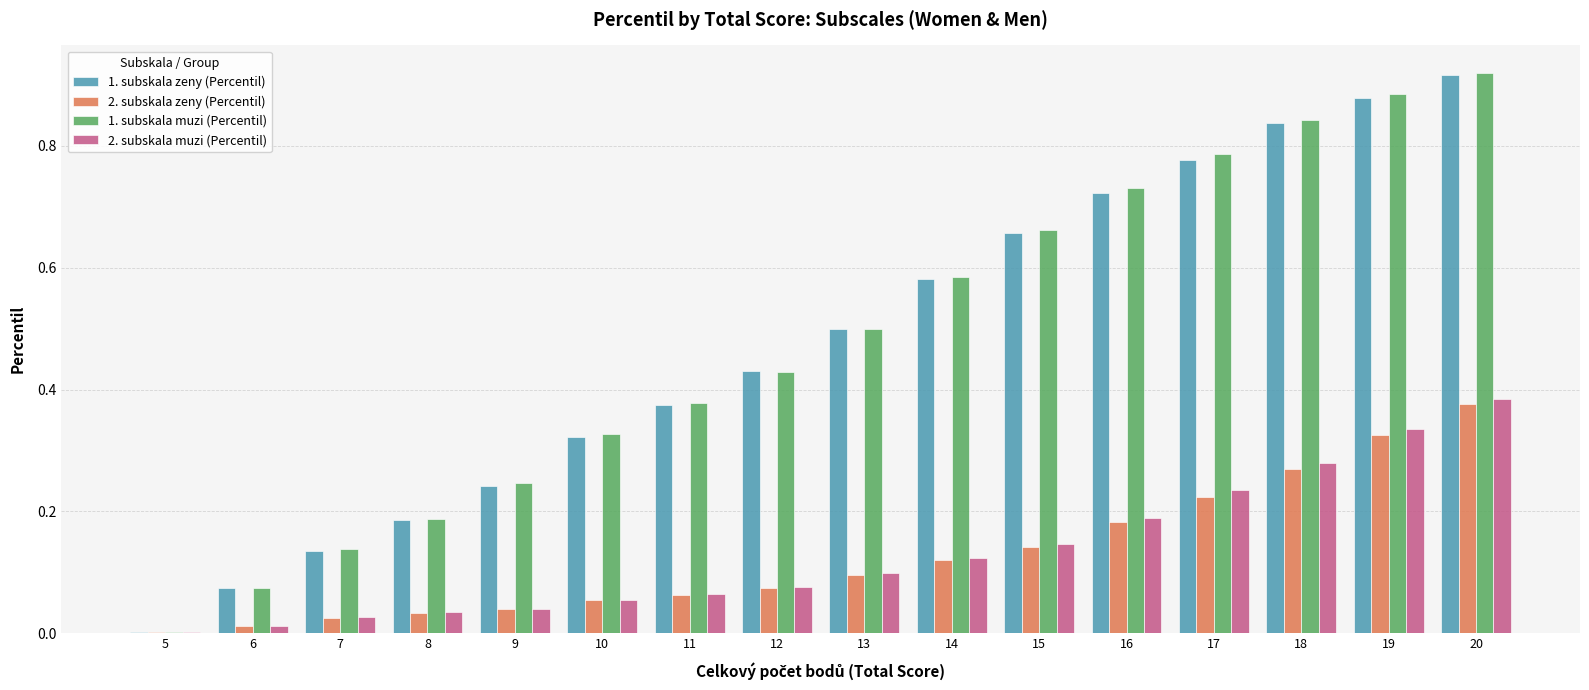

True or false: 1. subskala zeny (Percentil) has a value of 0.1 at 7.

True